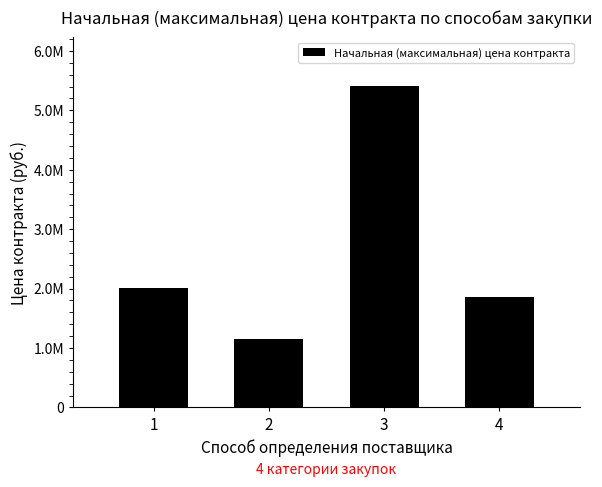

Are the bars horizontal?

No